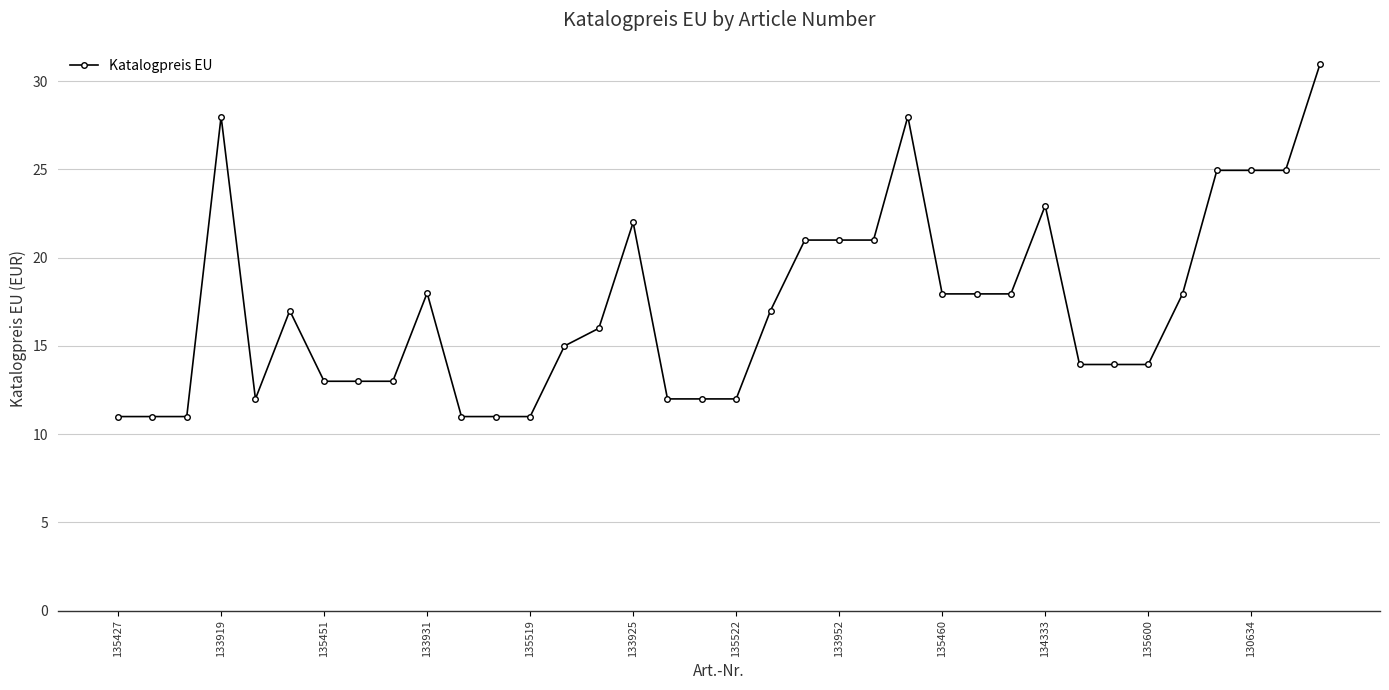

What is the value of the 23rd point from the left?

21.0